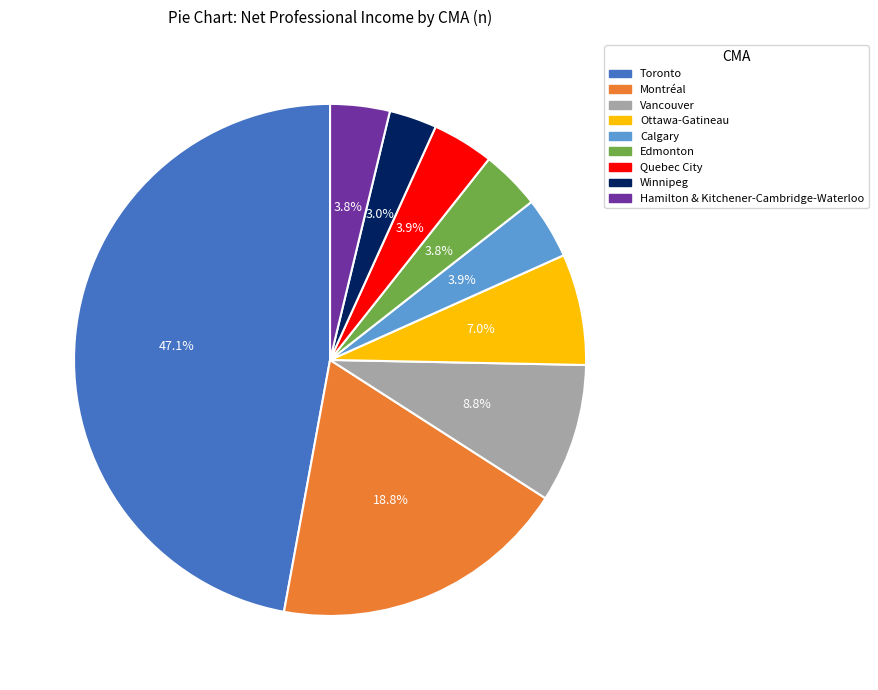

Combined, do Hamilton & Kitchener-Cambridge-Waterloo and Edmonton account for over 50%?

No